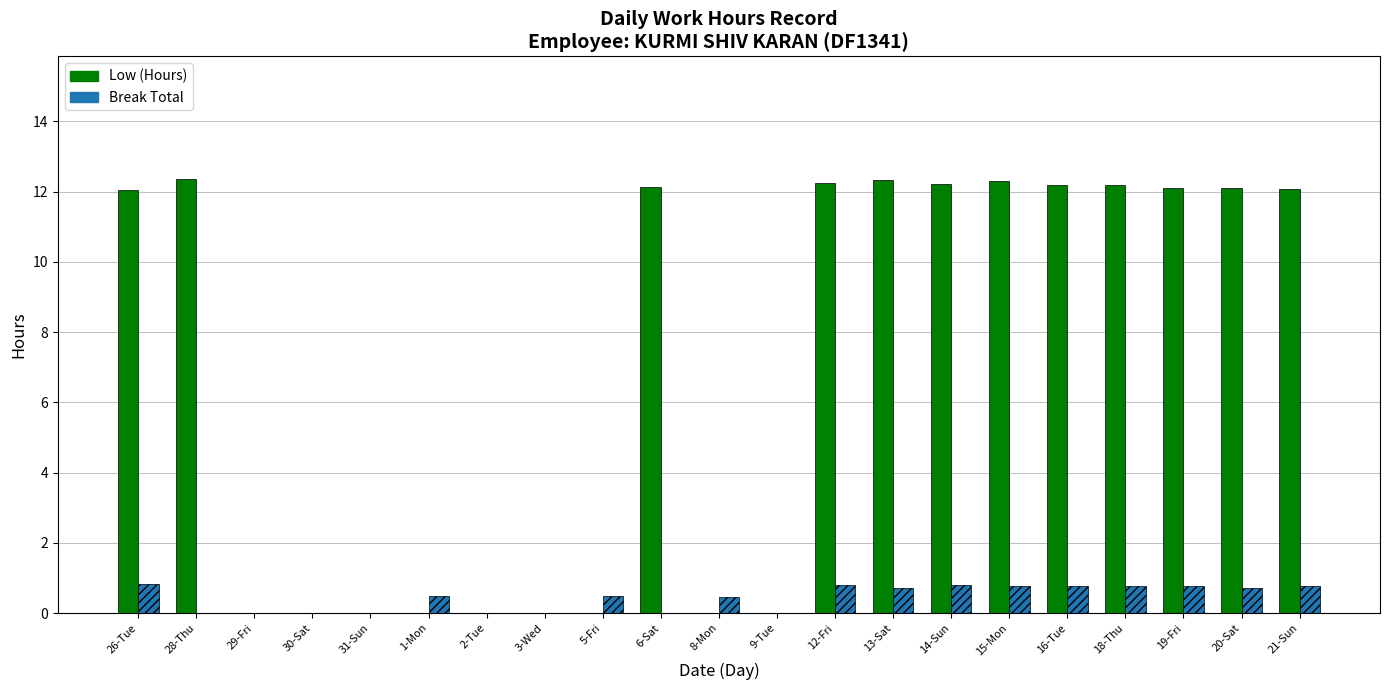

Which series has the largest total across all categories?

Low (Hours)